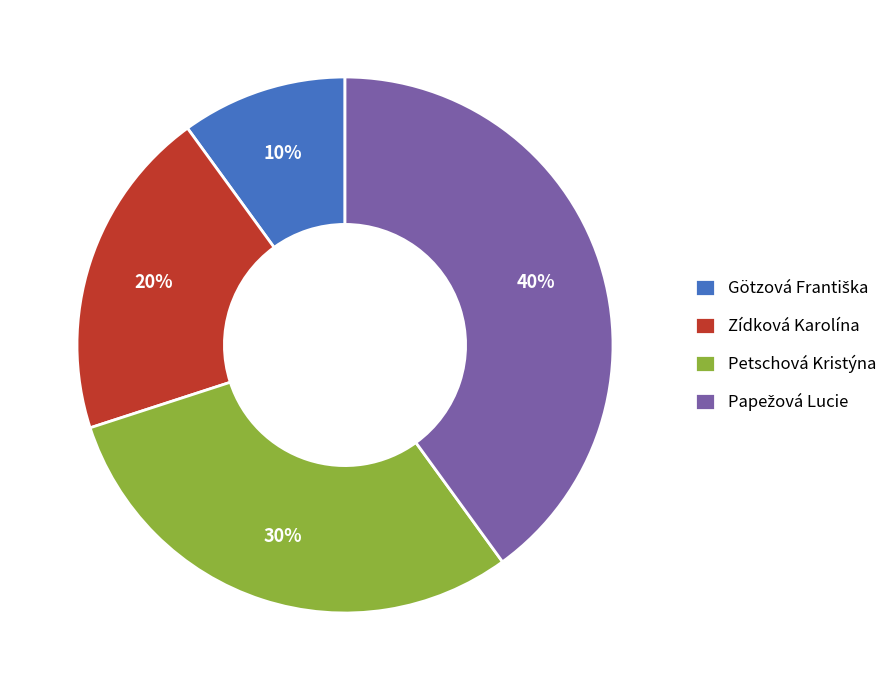

Is it true that Zídková Karolína is 20% of the pie?

True